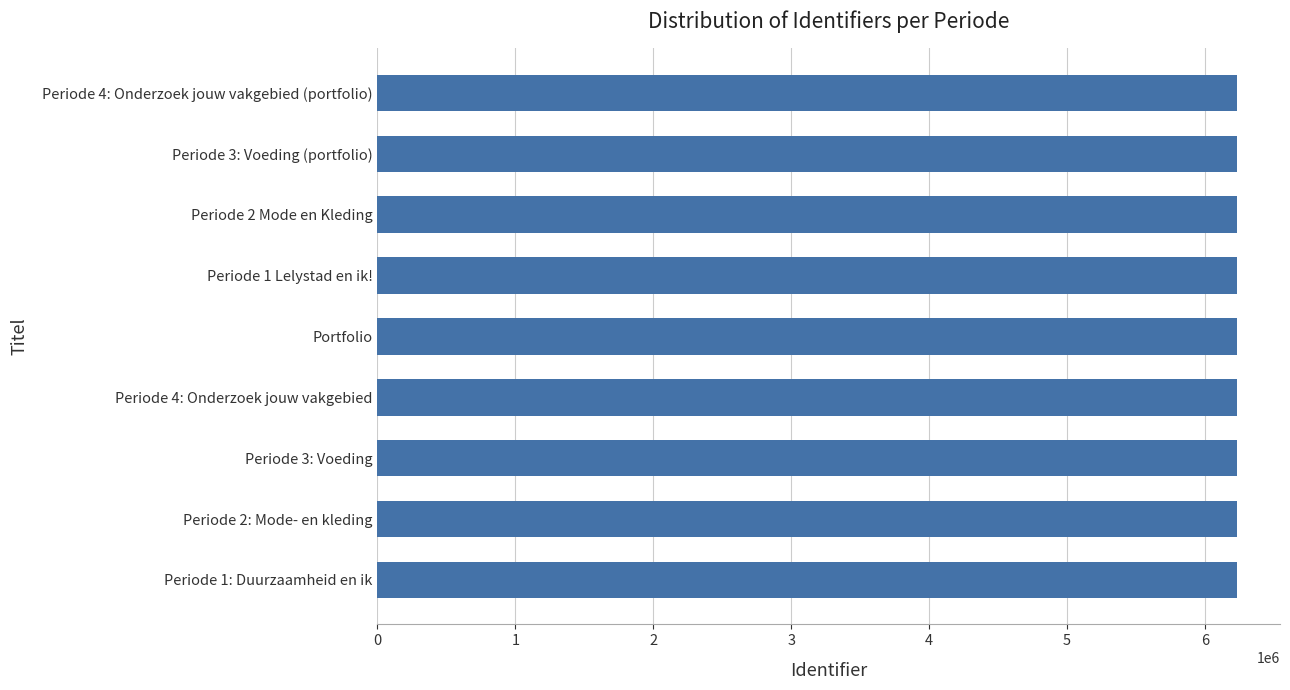

The value at Periode 2 Mode en Kleding is 3129618. True or false?

False